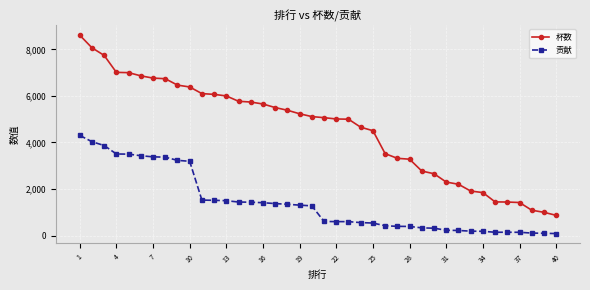

Is this an area chart (filled region under the line)?

No